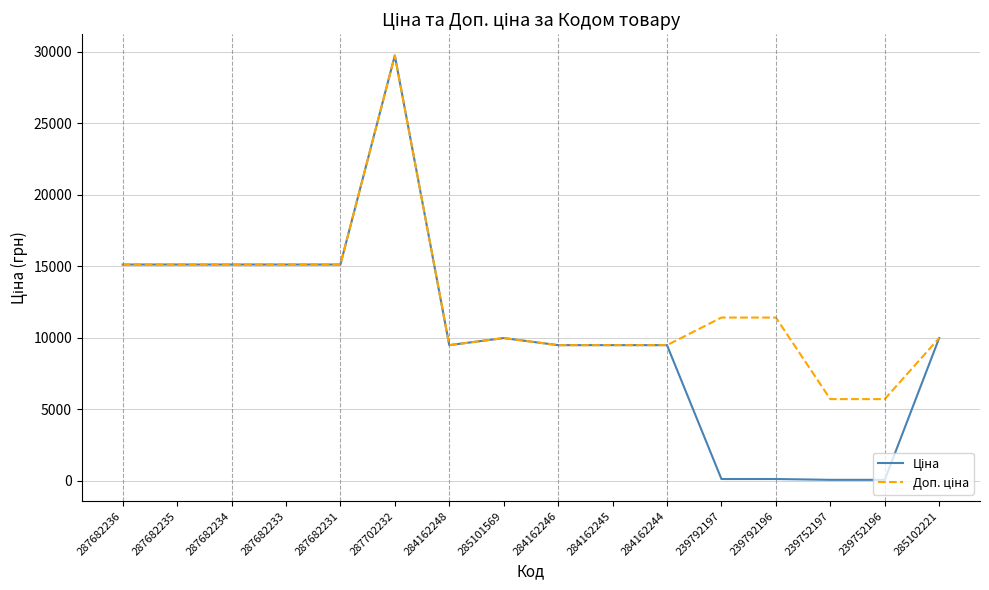

What is the total value across all series at 284162245?

18960.1